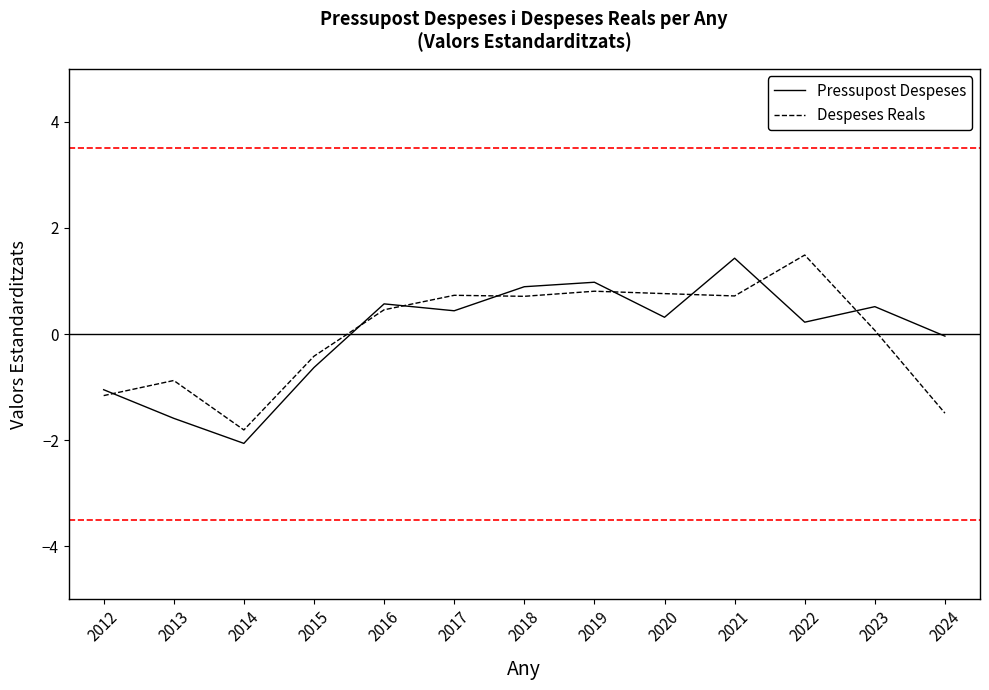

True or false: Pressupost Despeses has more than 2 points higher than both neighbors.

True